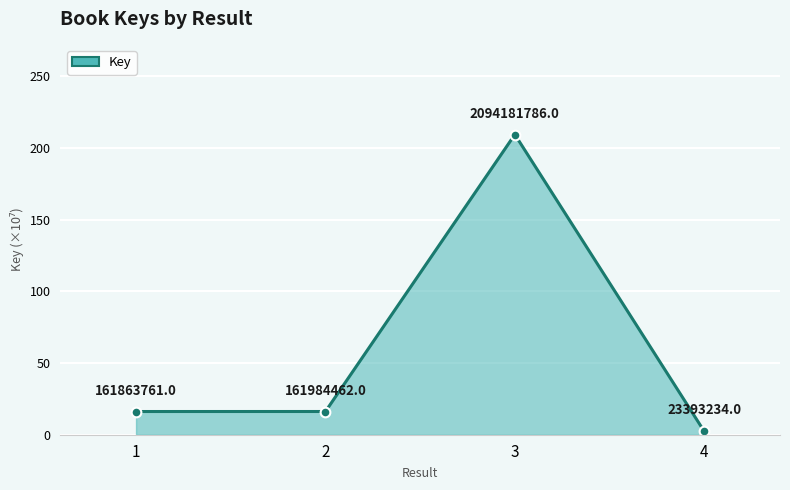

Which has a higher value, 3 or 2?

3